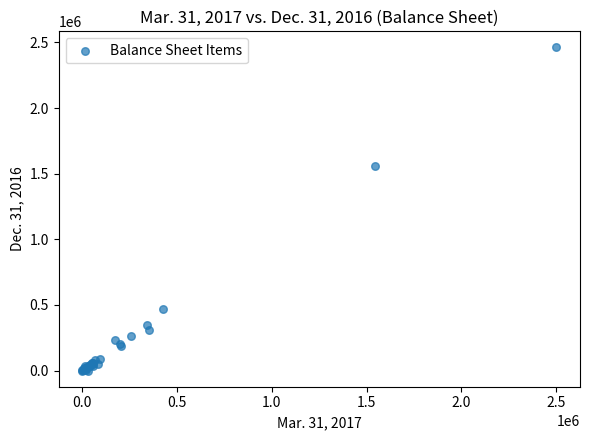

What Y value in the scatter plot is closest to 1230784?

1556378